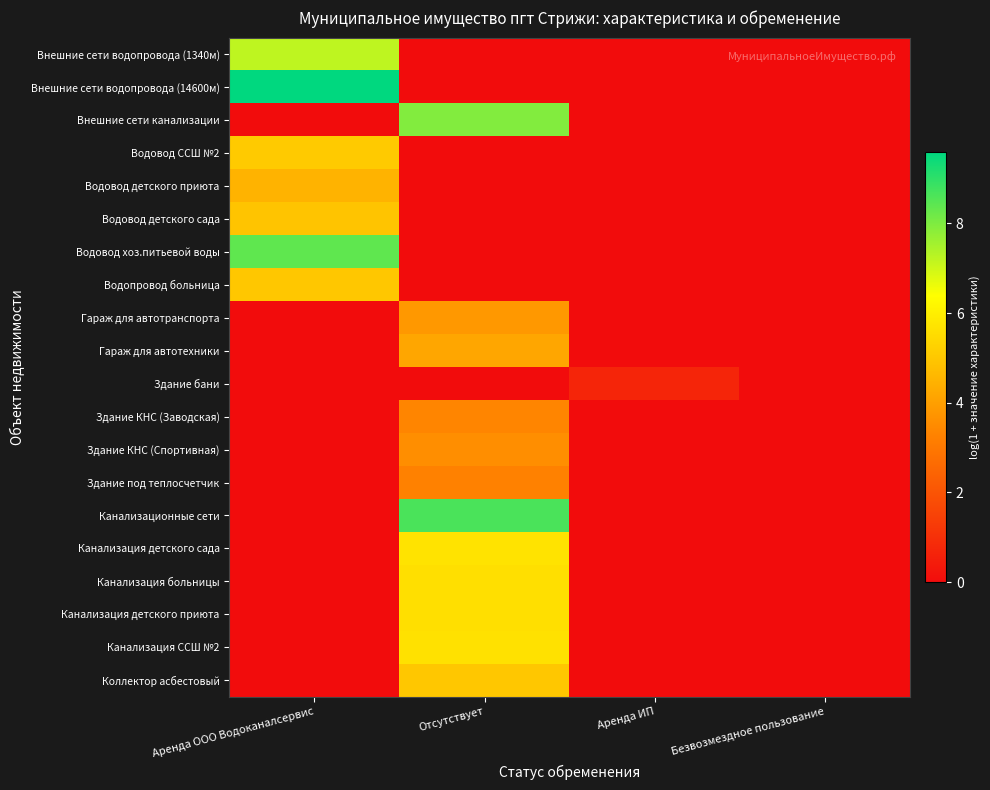

At which category is the sum across all series the highest?

Отсутствует